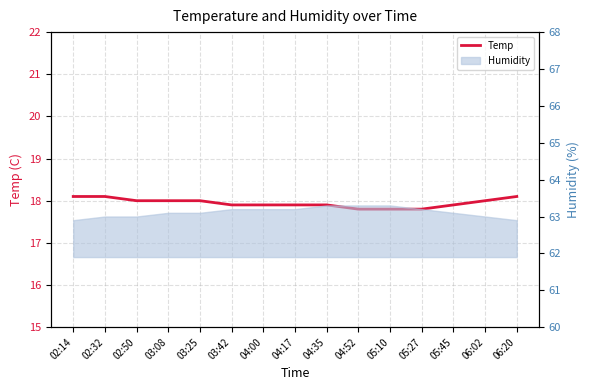

Reading left to right, extract all data points from this chart.

18.1	18.1	18.0	18.0	18.0	17.9	17.9	17.9	17.9	17.8	17.8	17.8	17.9	18.0	18.1